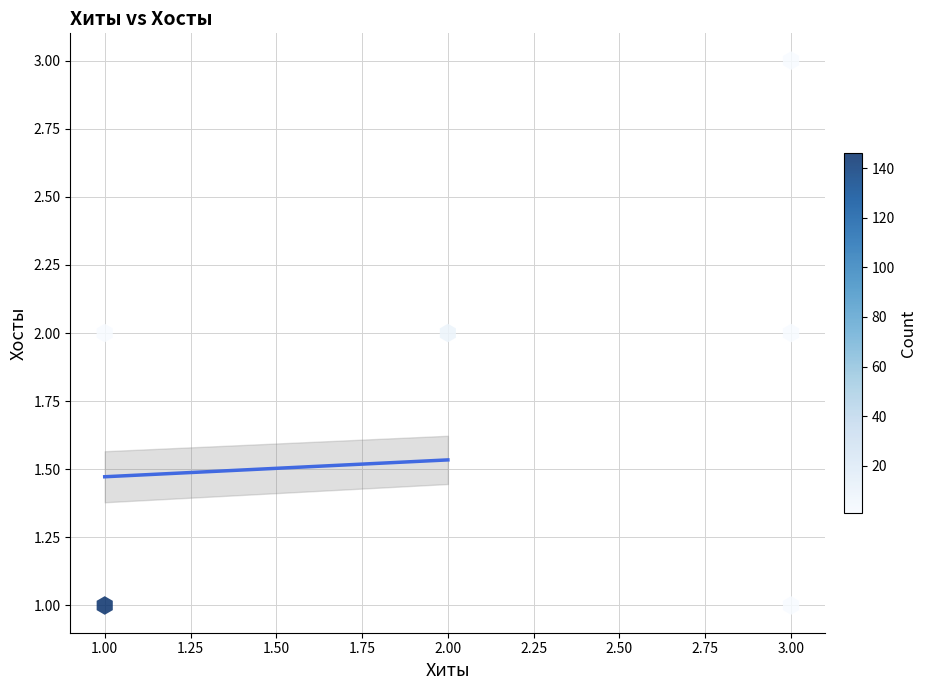

List the coordinates of all points as (Y, X) pairs, reading left to right.

(1, 1)  (2, 1)  (2, 2)  (1, 3)  (3, 3)  (2, 3)